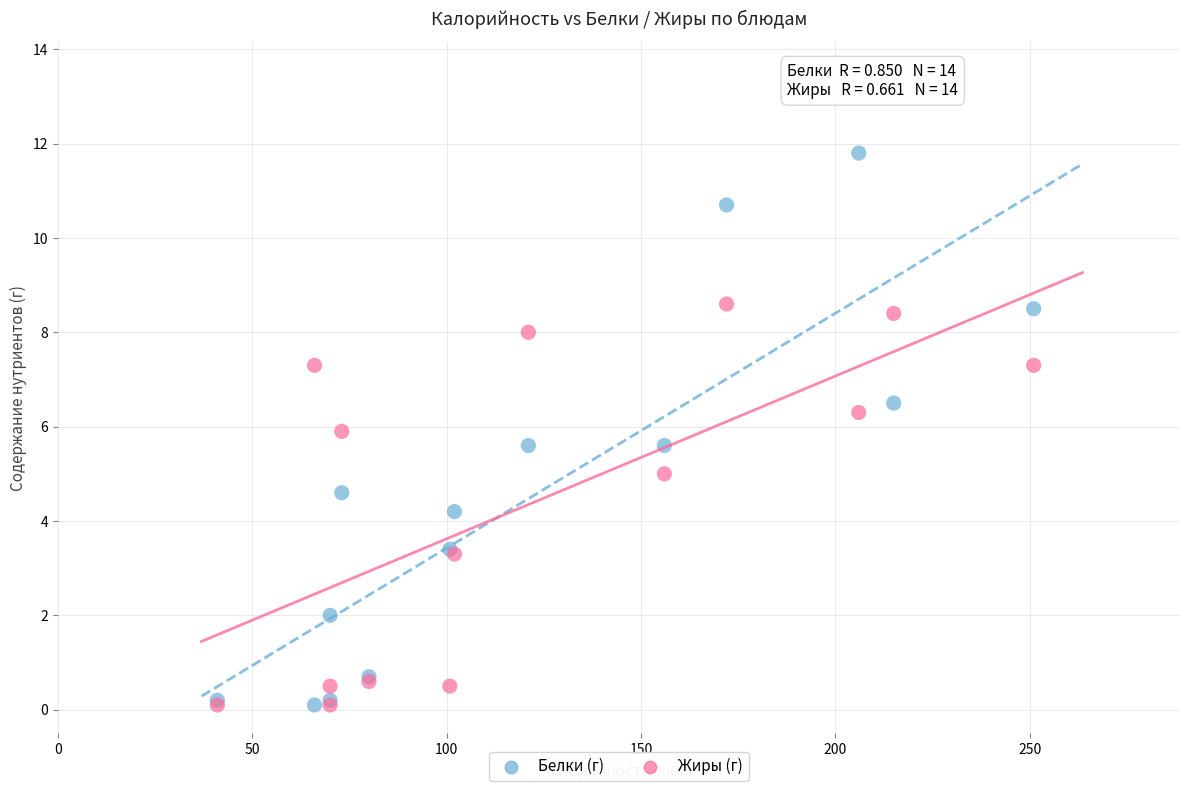

In the Жиры (г) series, what Y value is closest to 4?

3.3